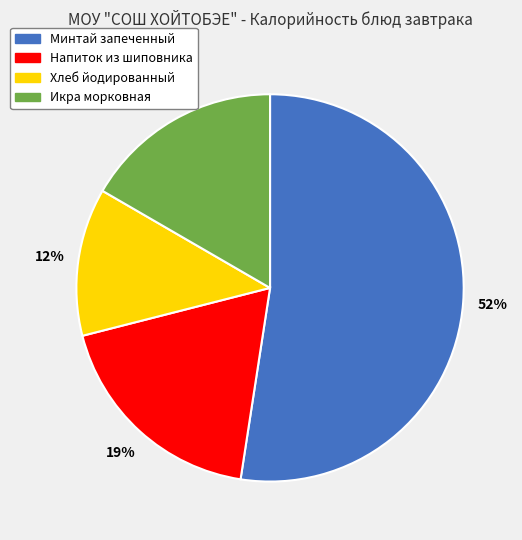

How many slices are in this pie chart?

4